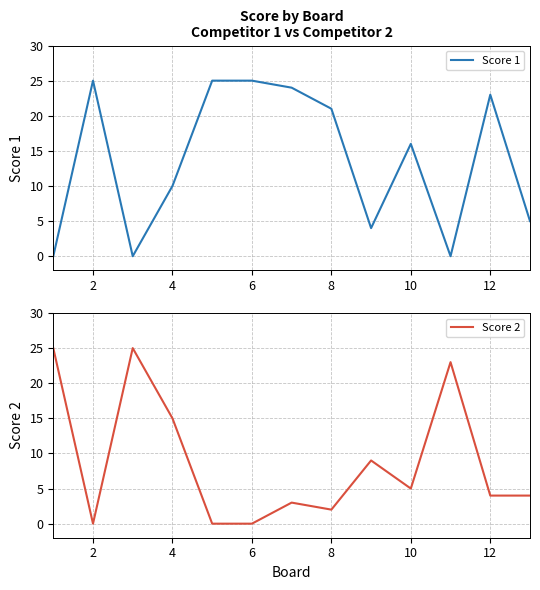

How many lines are shown in the chart?

2